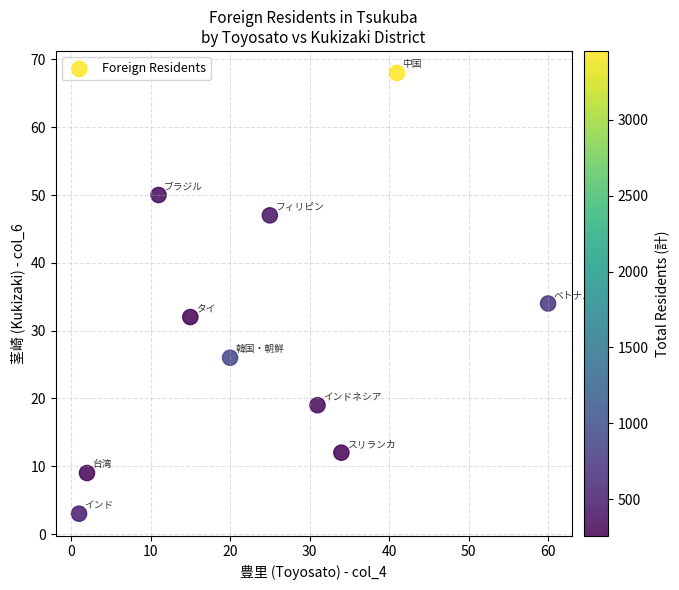

What is the average Y value?

30